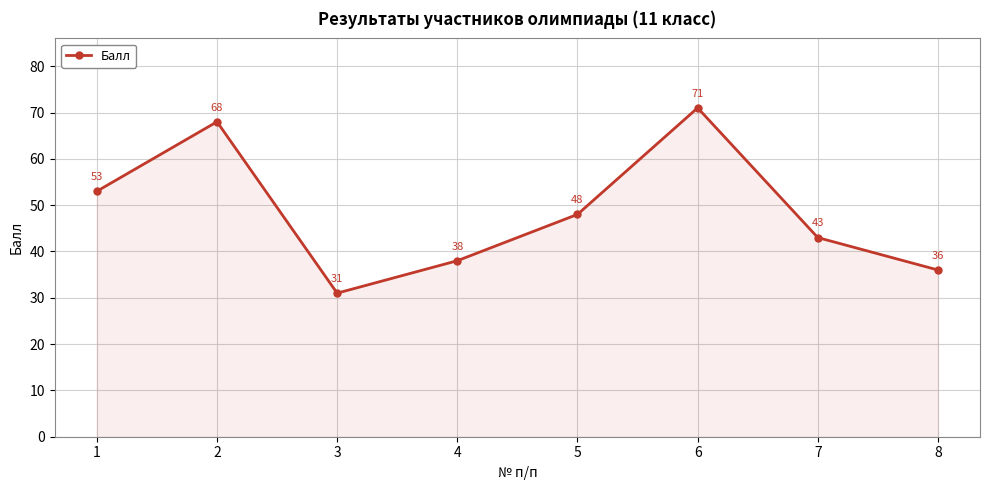

What is the difference between the maximum and minimum values?

40